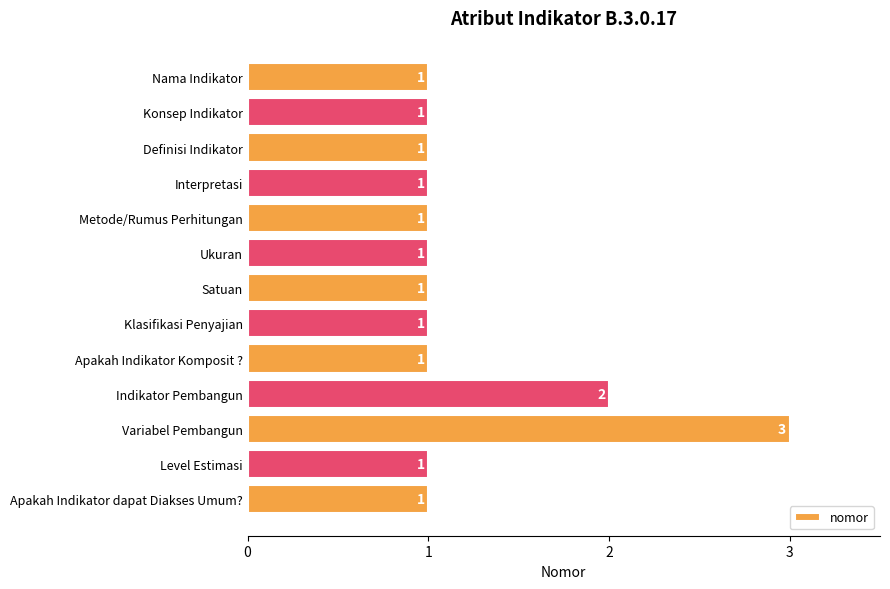

Does the chart contain any negative values?

No